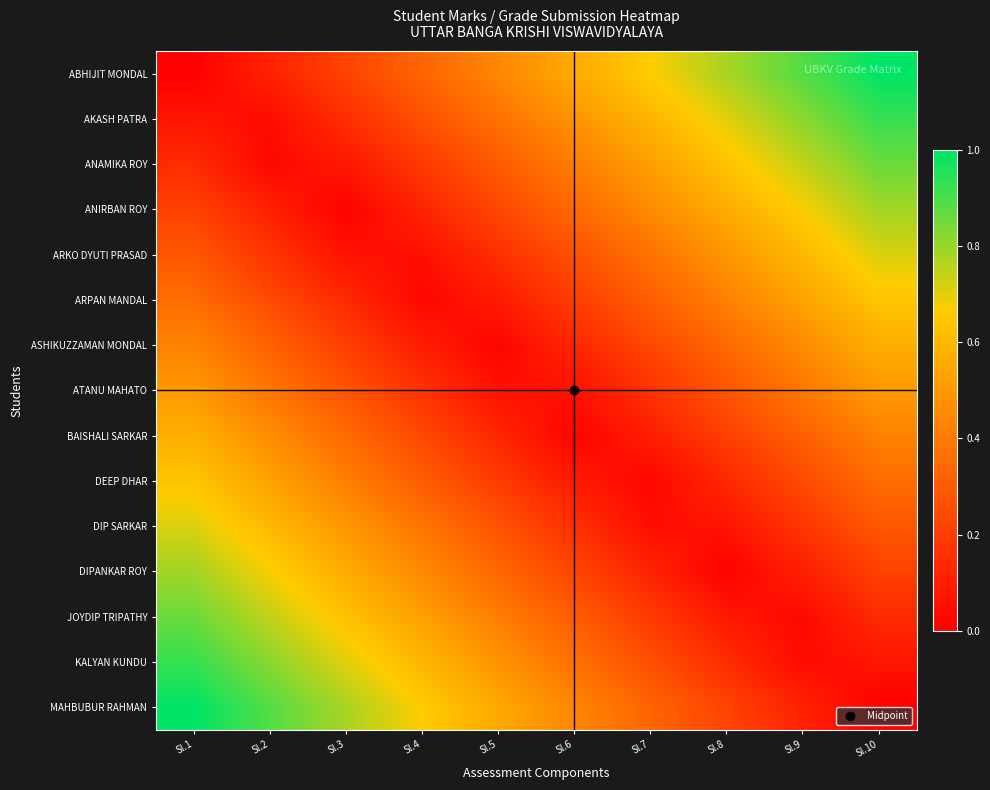

Reading left to right, what are all the values shown in this chart?

ABHIJIT MONDAL: Sl.1=0.0	Sl.2=0.1	Sl.3=0.2	Sl.4=0.3	Sl.5=0.4	Sl.6=0.6	Sl.7=0.7	Sl.8=0.8	Sl.9=0.9	Sl.10=1.0
AKASH PATRA: Sl.1=0.1	Sl.2=0.0	Sl.3=0.2	Sl.4=0.3	Sl.5=0.4	Sl.6=0.5	Sl.7=0.6	Sl.8=0.7	Sl.9=0.8	Sl.10=0.9
ANAMIKA ROY: Sl.1=0.1	Sl.2=0.0	Sl.3=0.1	Sl.4=0.2	Sl.5=0.3	Sl.6=0.4	Sl.7=0.5	Sl.8=0.6	Sl.9=0.7	Sl.10=0.9
ANIRBAN ROY: Sl.1=0.2	Sl.2=0.1	Sl.3=0.0	Sl.4=0.1	Sl.5=0.2	Sl.6=0.3	Sl.7=0.5	Sl.8=0.6	Sl.9=0.7	Sl.10=0.8
ARKO DYUTI PRASAD: Sl.1=0.3	Sl.2=0.2	Sl.3=0.1	Sl.4=0.0	Sl.5=0.2	Sl.6=0.3	Sl.7=0.4	Sl.8=0.5	Sl.9=0.6	Sl.10=0.7
ARPAN MANDAL: Sl.1=0.4	Sl.2=0.2	Sl.3=0.1	Sl.4=0.0	Sl.5=0.1	Sl.6=0.2	Sl.7=0.3	Sl.8=0.4	Sl.9=0.5	Sl.10=0.6
ASHIKUZZAMAN MONDAL: Sl.1=0.4	Sl.2=0.3	Sl.3=0.2	Sl.4=0.1	Sl.5=0.0	Sl.6=0.1	Sl.7=0.2	Sl.8=0.3	Sl.9=0.5	Sl.10=0.6
ATANU MAHATO: Sl.1=0.5	Sl.2=0.4	Sl.3=0.3	Sl.4=0.2	Sl.5=0.1	Sl.6=0.1	Sl.7=0.2	Sl.8=0.3	Sl.9=0.4	Sl.10=0.5
BAISHALI SARKAR: Sl.1=0.6	Sl.2=0.5	Sl.3=0.3	Sl.4=0.2	Sl.5=0.1	Sl.6=0.0	Sl.7=0.1	Sl.8=0.2	Sl.9=0.3	Sl.10=0.4
DEEP DHAR: Sl.1=0.6	Sl.2=0.5	Sl.3=0.4	Sl.4=0.3	Sl.5=0.2	Sl.6=0.1	Sl.7=0.0	Sl.8=0.1	Sl.9=0.2	Sl.10=0.4
DIP SARKAR: Sl.1=0.7	Sl.2=0.6	Sl.3=0.5	Sl.4=0.4	Sl.5=0.3	Sl.6=0.2	Sl.7=0.0	Sl.8=0.1	Sl.9=0.2	Sl.10=0.3
DIPANKAR ROY: Sl.1=0.8	Sl.2=0.7	Sl.3=0.6	Sl.4=0.5	Sl.5=0.3	Sl.6=0.2	Sl.7=0.1	Sl.8=0.0	Sl.9=0.1	Sl.10=0.2
JOYDIP TRIPATHY: Sl.1=0.9	Sl.2=0.7	Sl.3=0.6	Sl.4=0.5	Sl.5=0.4	Sl.6=0.3	Sl.7=0.2	Sl.8=0.1	Sl.9=0.0	Sl.10=0.1
KALYAN KUNDU: Sl.1=0.9	Sl.2=0.8	Sl.3=0.7	Sl.4=0.6	Sl.5=0.5	Sl.6=0.4	Sl.7=0.3	Sl.8=0.2	Sl.9=0.0	Sl.10=0.1
MAHBUBUR RAHMAN: Sl.1=1.0	Sl.2=0.9	Sl.3=0.8	Sl.4=0.7	Sl.5=0.6	Sl.6=0.4	Sl.7=0.3	Sl.8=0.2	Sl.9=0.1	Sl.10=0.0